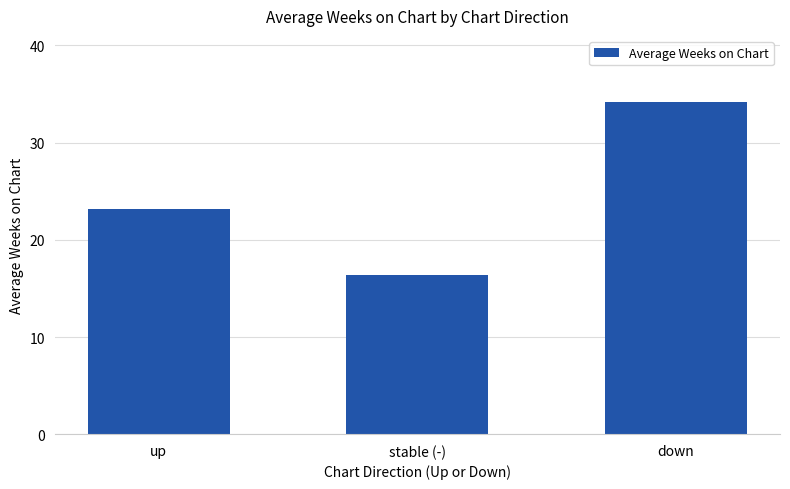

What is the smallest value displayed?

16.4